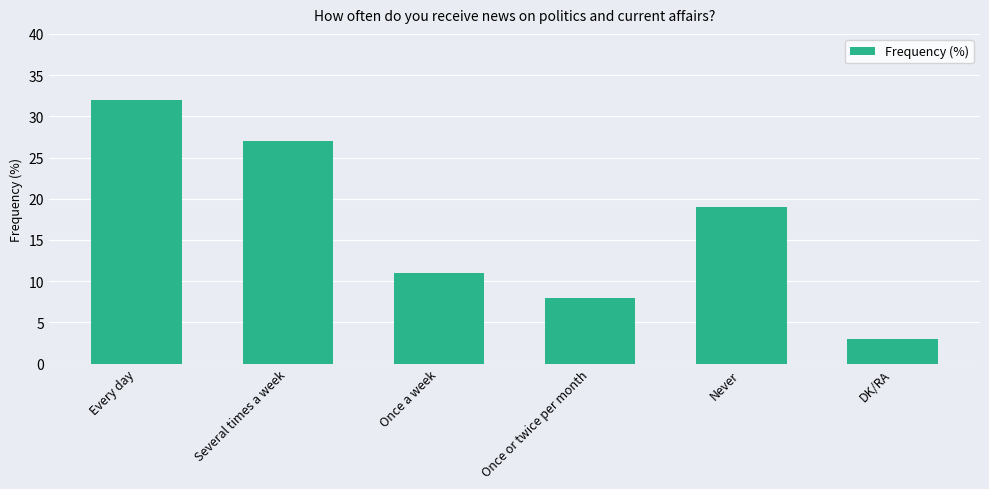

Rank the categories by value from lowest to highest.

DK/RA, Once or twice per month, Once a week, Never, Several times a week, Every day